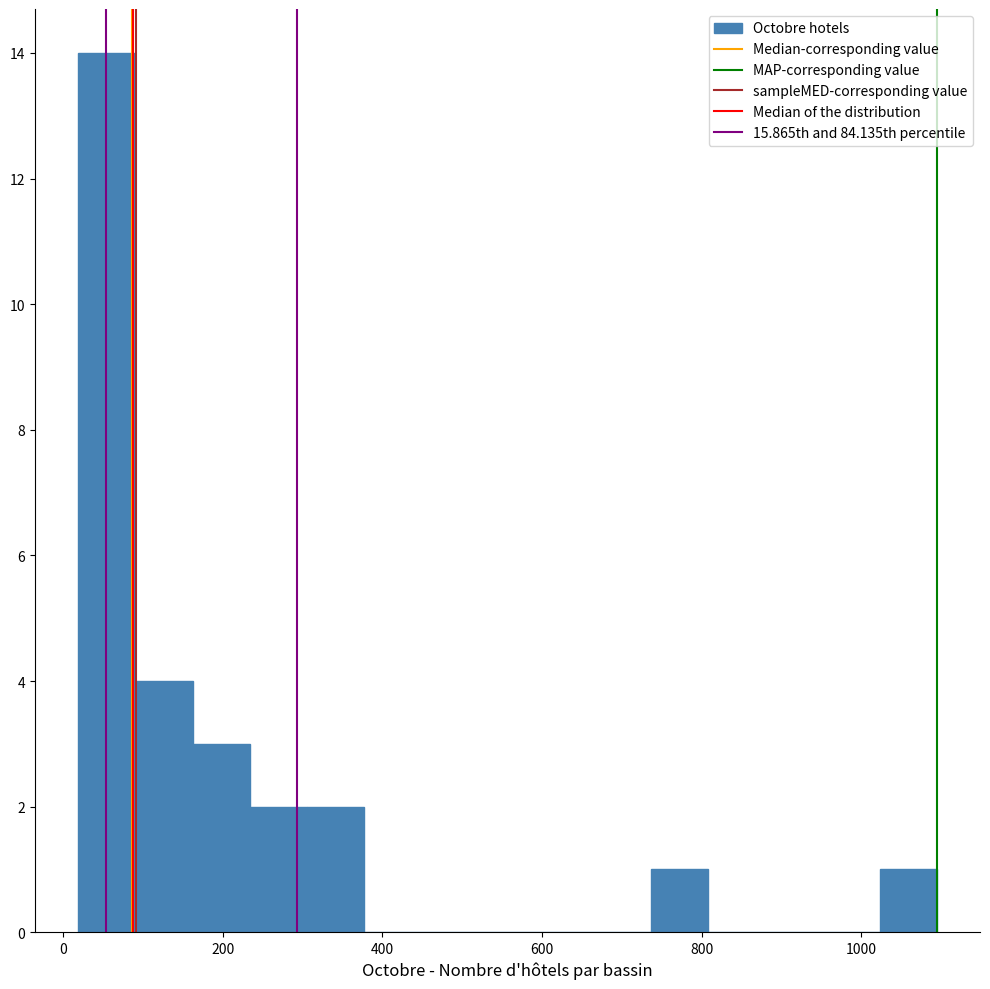

Read against the x-axis, roughly where is the centre of the tallest bar?

60